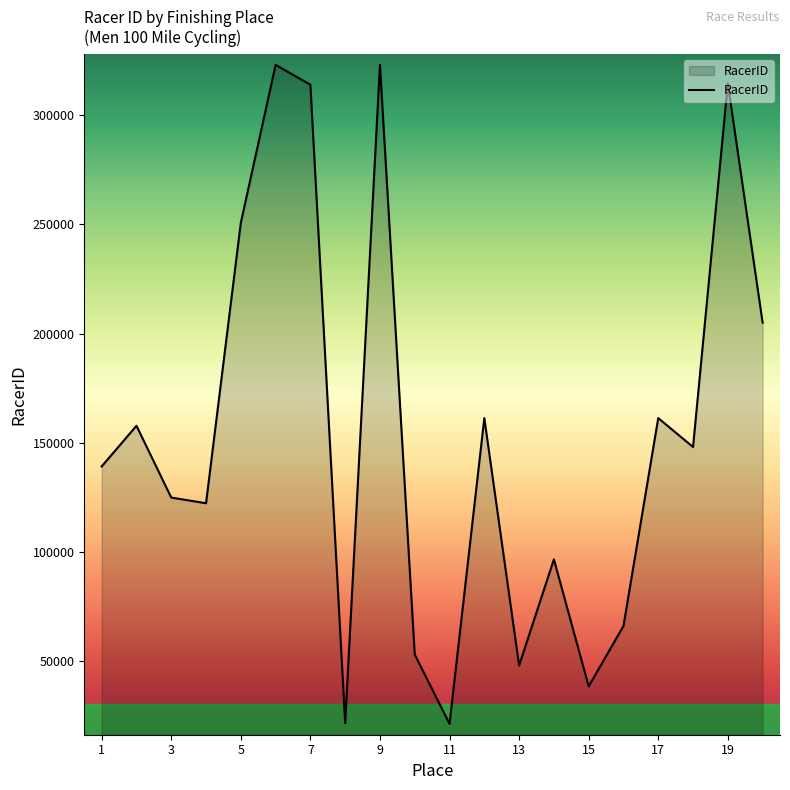

What is the greatest value displayed?

323146